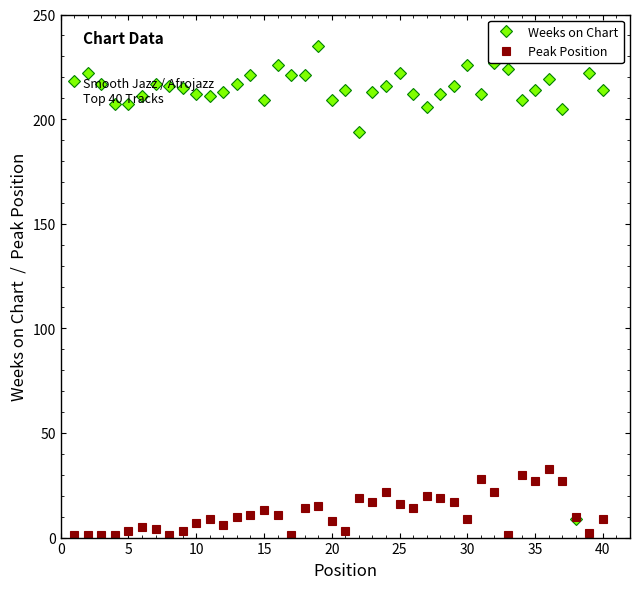

How many data points does each series have?

40